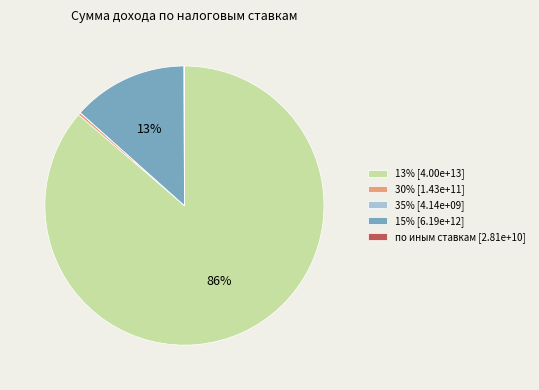

Is there any slice that represents more than half of the pie?

Yes